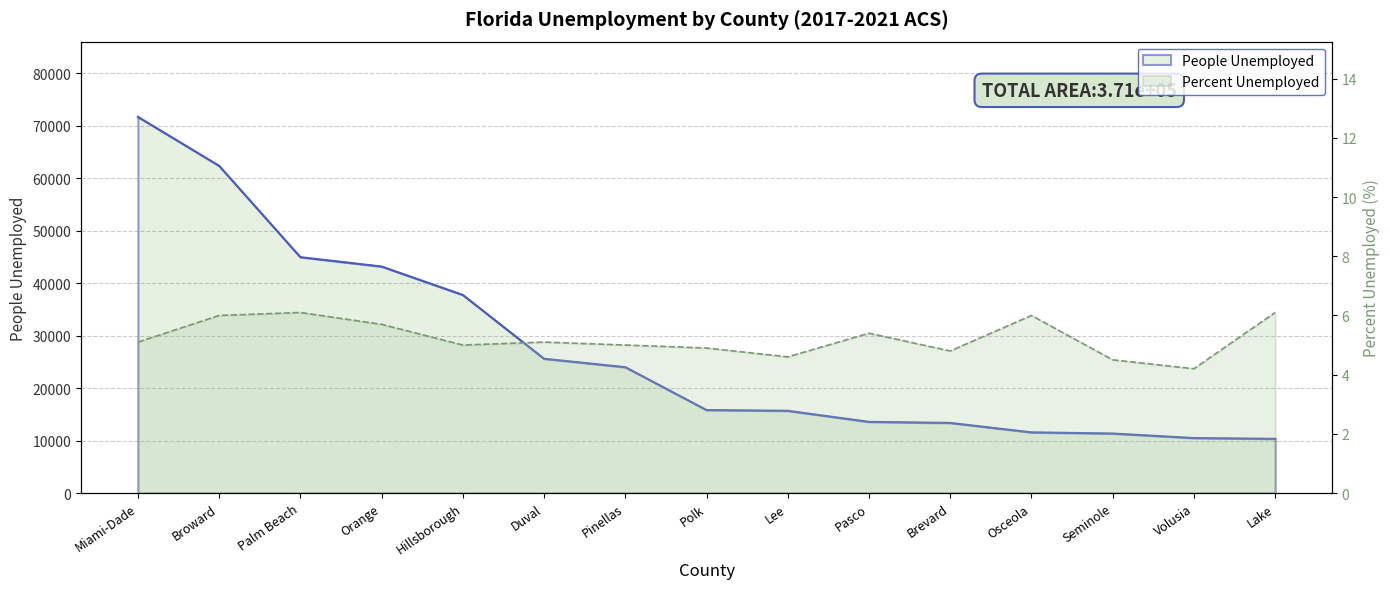

How many interior local valleys does the Percent Unemployed series have?

4